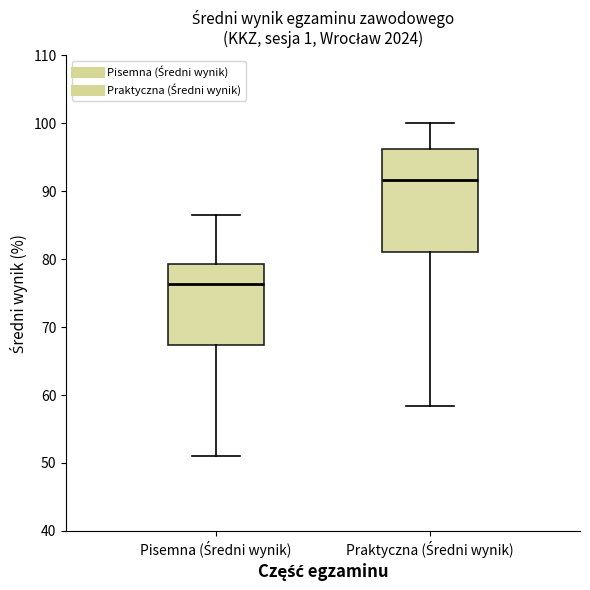

Comparing the boxes themselves (not the whiskers), which one is the tallest?

Praktyczna (Średni wynik)